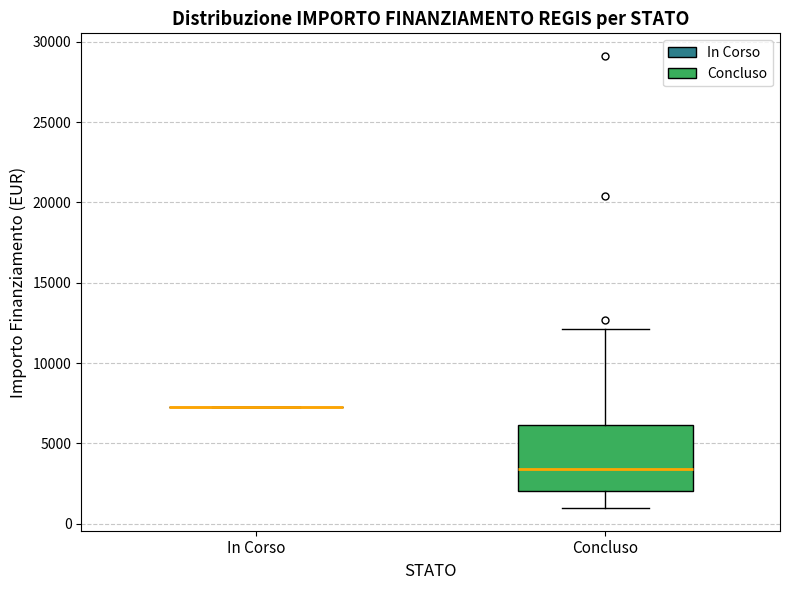

Where does the upper whisker of the box for Concluso end on the y-axis? The values are not printed on the chart, so give them approximately, as read against the axis.

12000